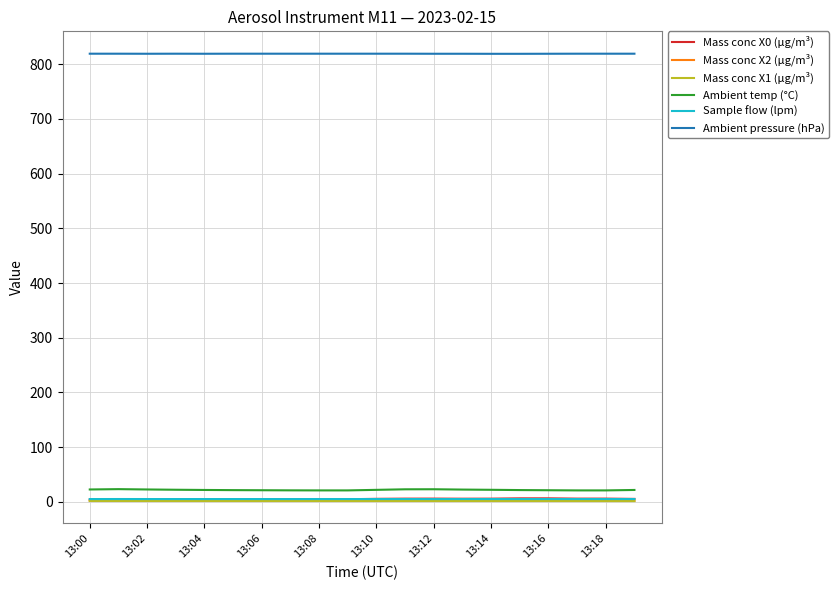

Which series has the largest total across all categories?

Ambient pressure (hPa)